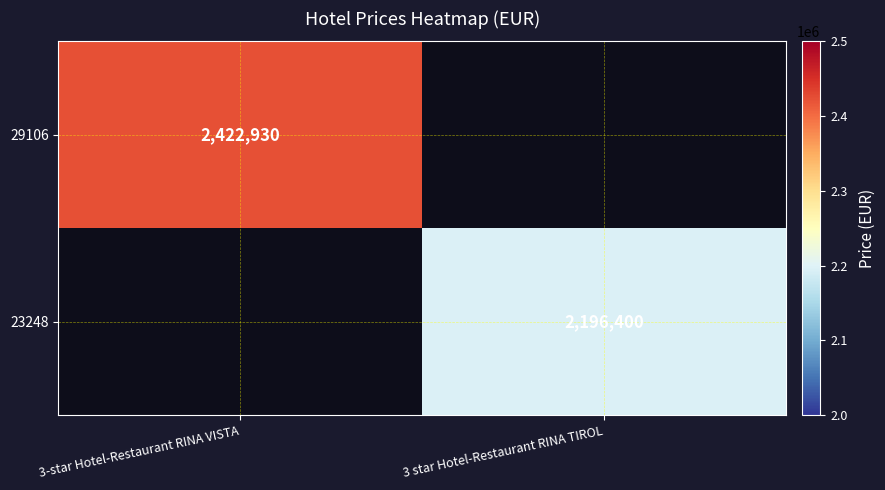

True or false: 29106 has a value of 2422930 at 3-star Hotel-Restaurant RINA VISTA.

True